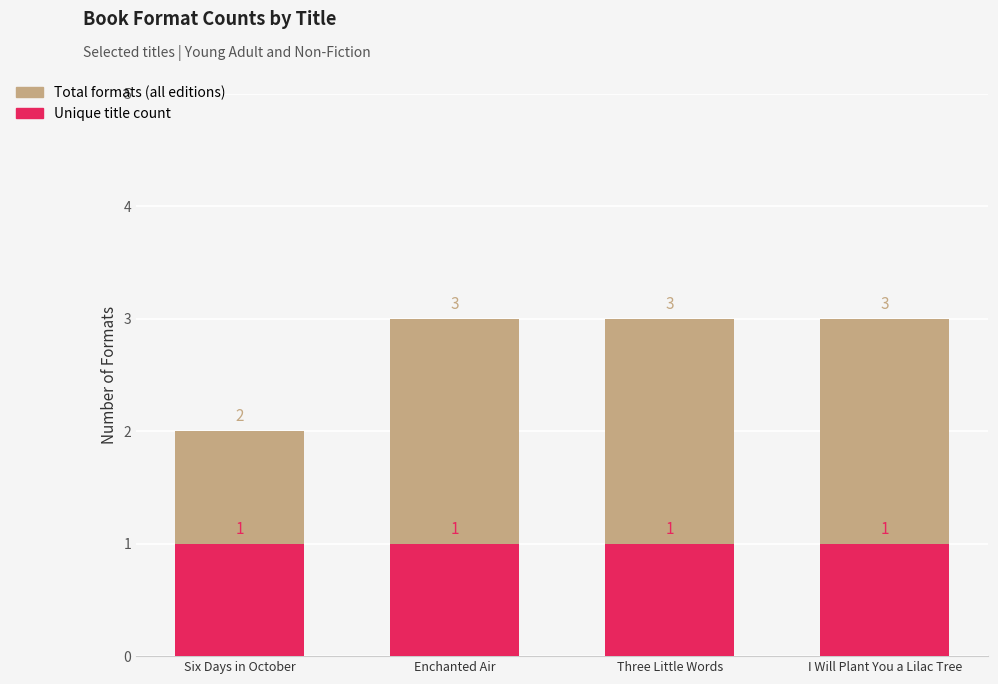

Which series has the widest spread of values?

Total formats (all editions)